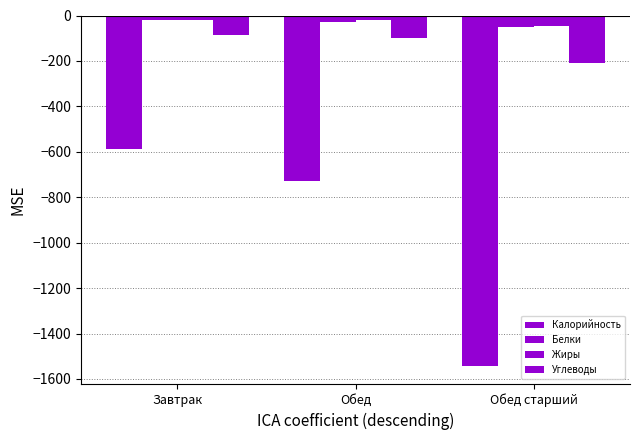

How many bars are there in each group?

4